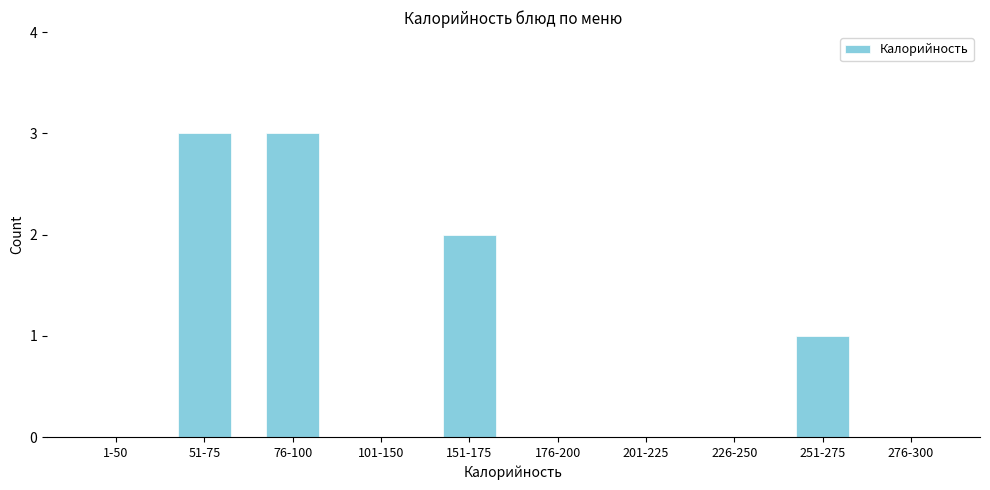

Reading right to left, what are all the values shown in this chart?

276-300=0	251-275=1	226-250=0	201-225=0	176-200=0	151-175=2	101-150=0	76-100=3	51-75=3	1-50=0